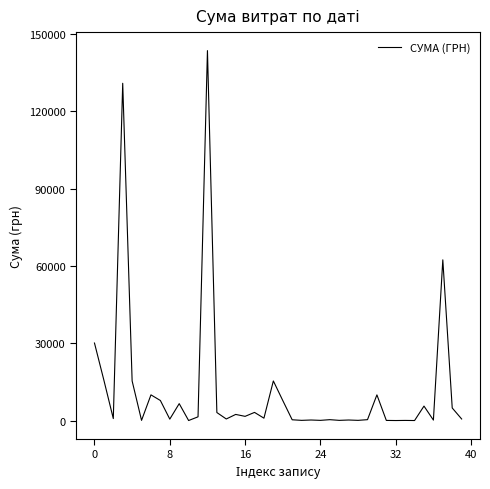

What is the maximum value shown in the chart?

143498.3